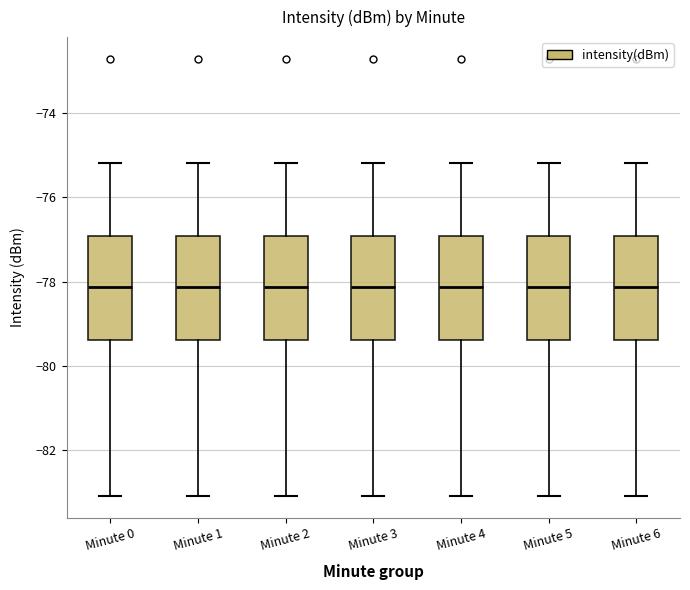

Where is the lower edge of the box for Minute 5 on the y-axis? The values are not printed on the chart, so give them approximately, as read against the axis.

-79.4